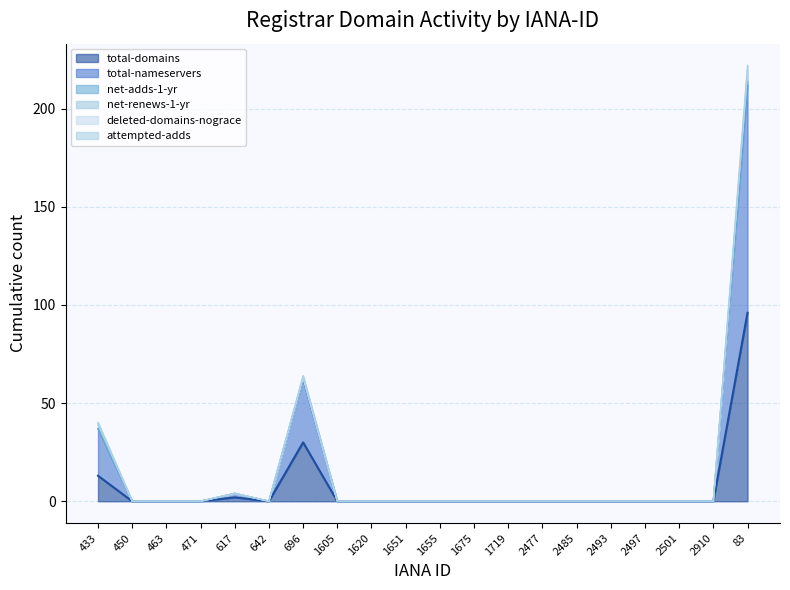

What are all the series names shown in the legend?

total-domains, total-nameservers, net-adds-1-yr, net-renews-1-yr, deleted-domains-nograce, attempted-adds